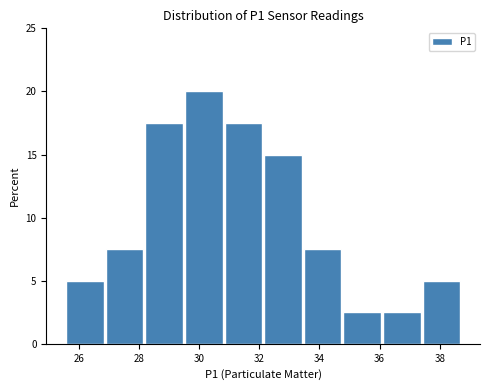

Reading left to right, list every bar in this chart as the range it spans on the x-axis followed by its height. Neither the bar edges nor the heights are printed on the chart, so give them approximately, as read against the axes.

25.6 to 26.8: 5.0
26.8 to 28.2: 7.5
28.2 to 29.6: 17.5
29.6 to 30.8: 20.0
30.8 to 32.2: 17.5
32.2 to 33.4: 15.0
33.4 to 34.8: 7.5
34.8 to 36.2: 2.5
36.2 to 37.4: 2.5
37.4 to 38.8: 5.0